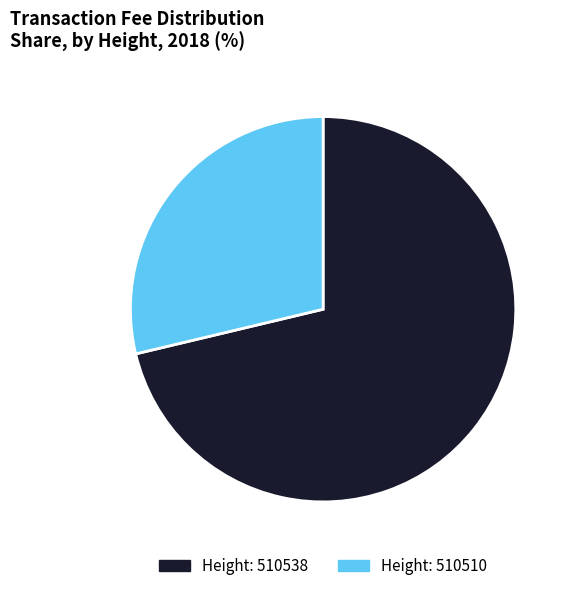

What is the majority slice?

Height: 510538